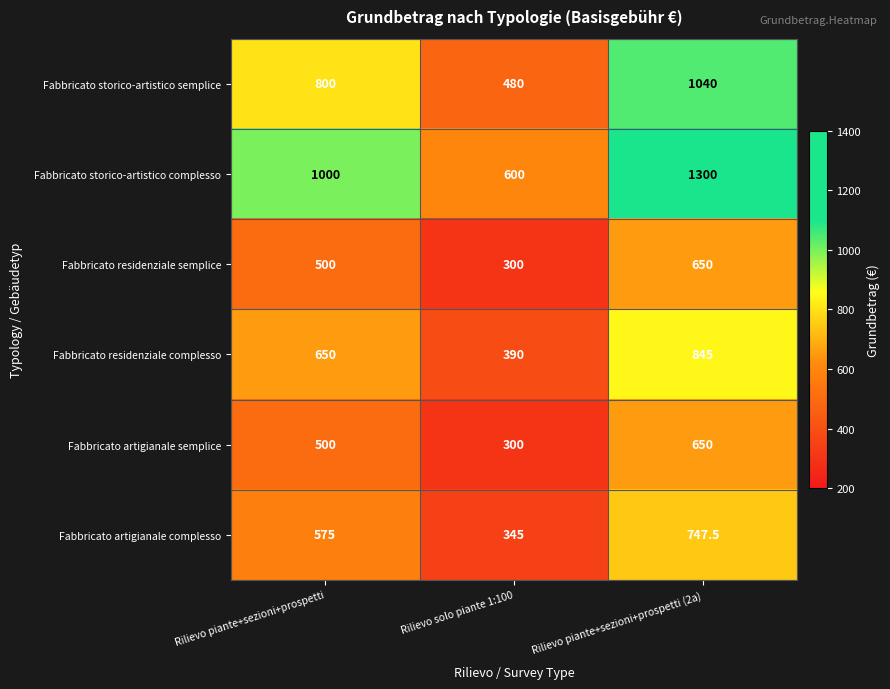

Which series has the largest total across all categories?

Fabbricato storico-artistico complesso